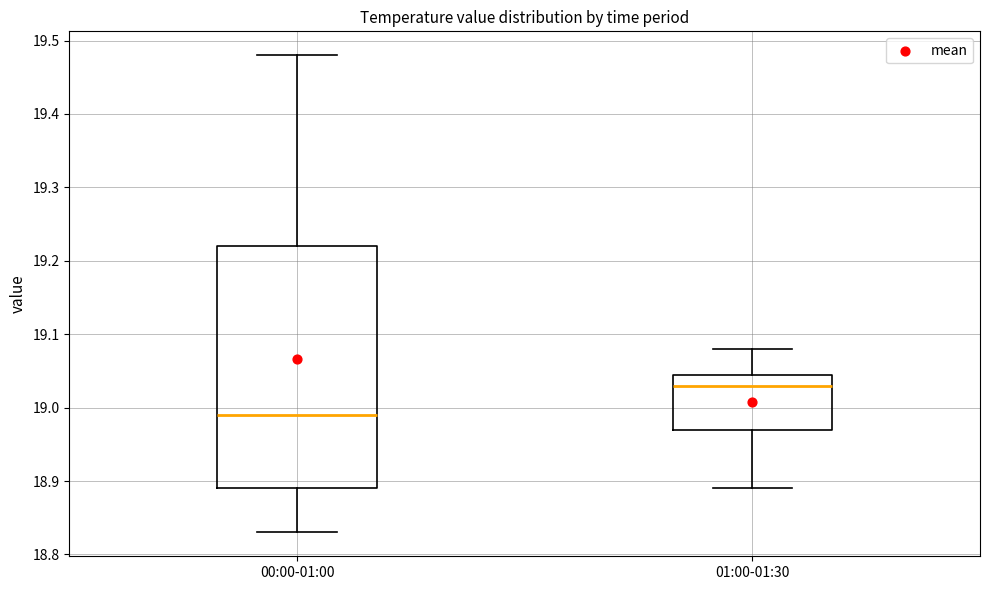

Which box has the lowest median line?

00:00-01:00